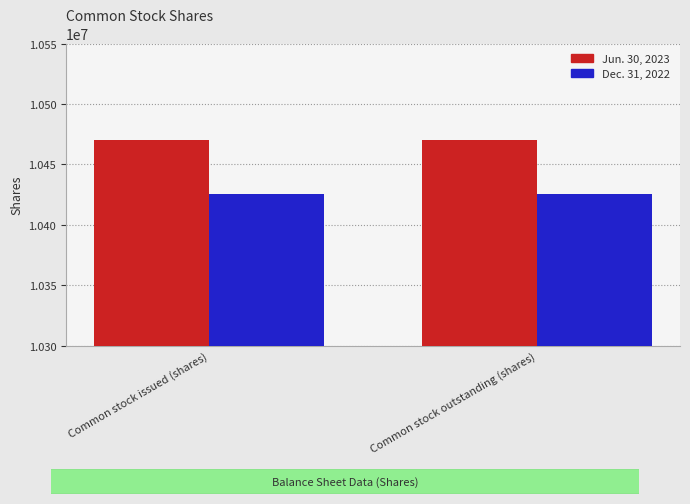

Reading left to right, transcribe all the data shown in this chart.

Jun. 30, 2023: 10470175	10470175
Dec. 31, 2022: 10425119	10425119